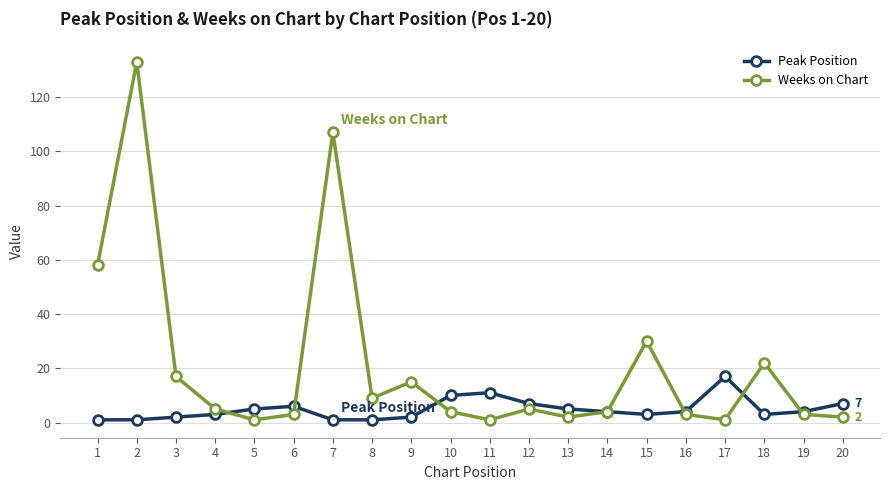

At which category does the chart reach its peak across all series?

2